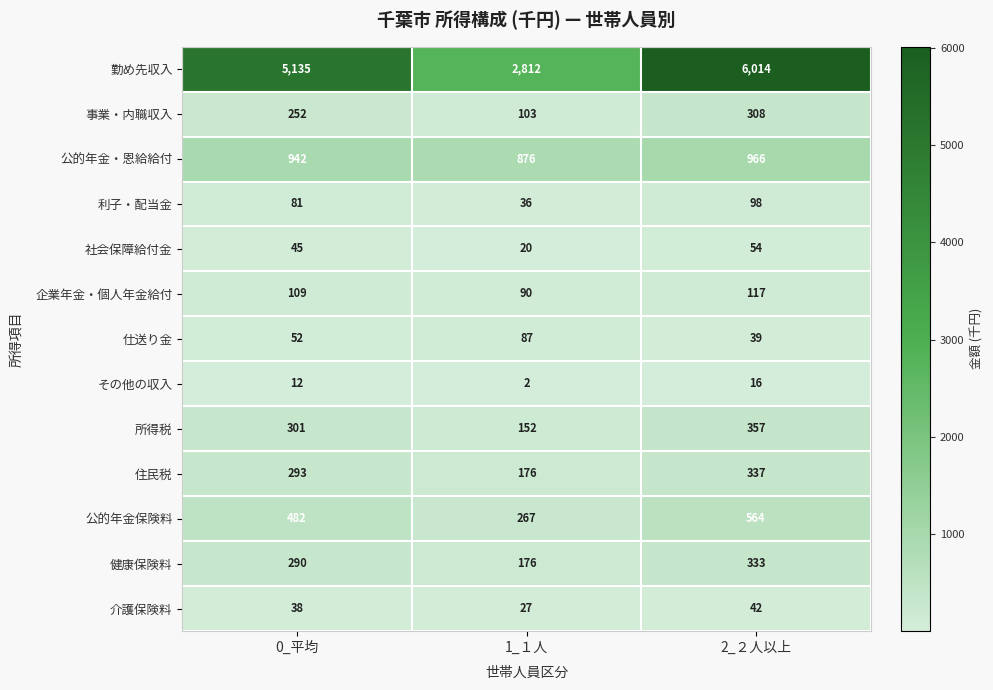

How many categories are shown in the chart?

3